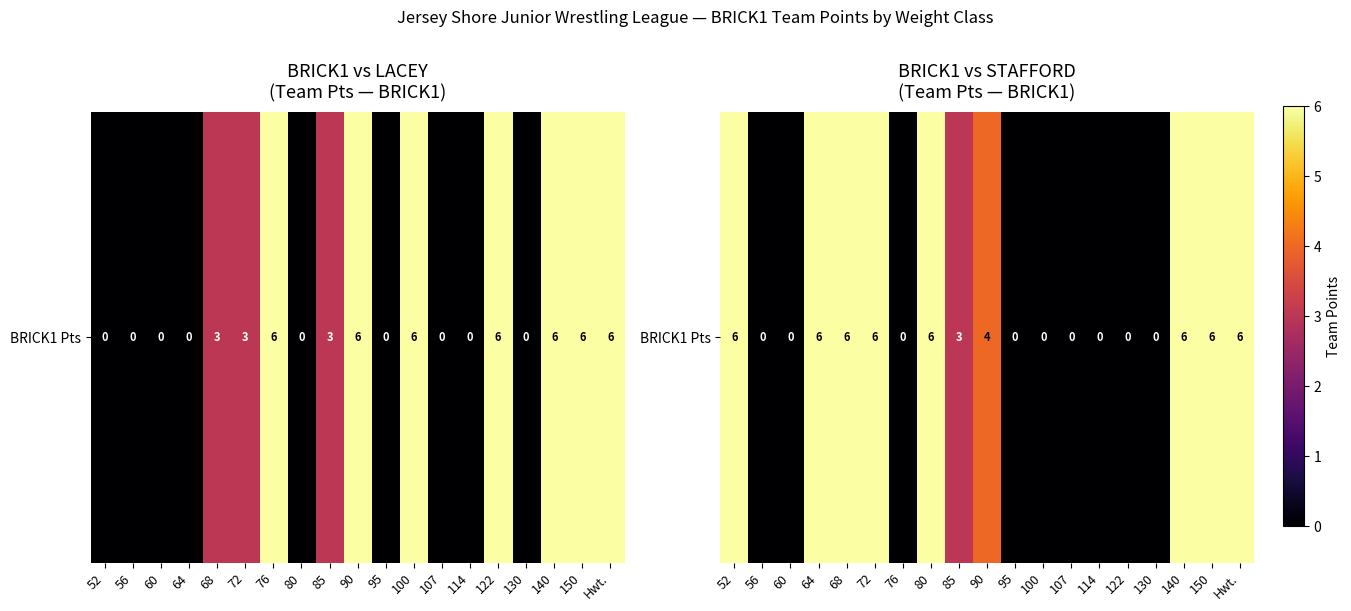

What is the average value?

3